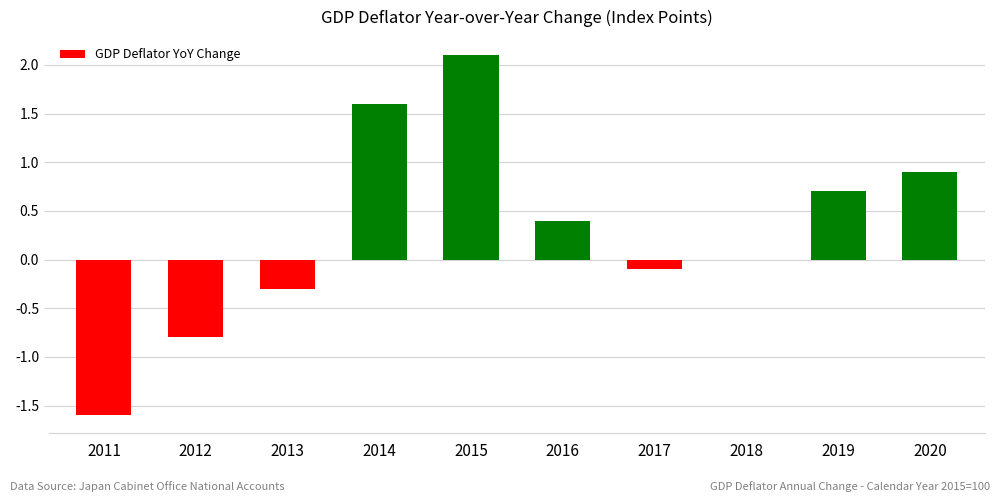

Where does the data first go above 0?

2014